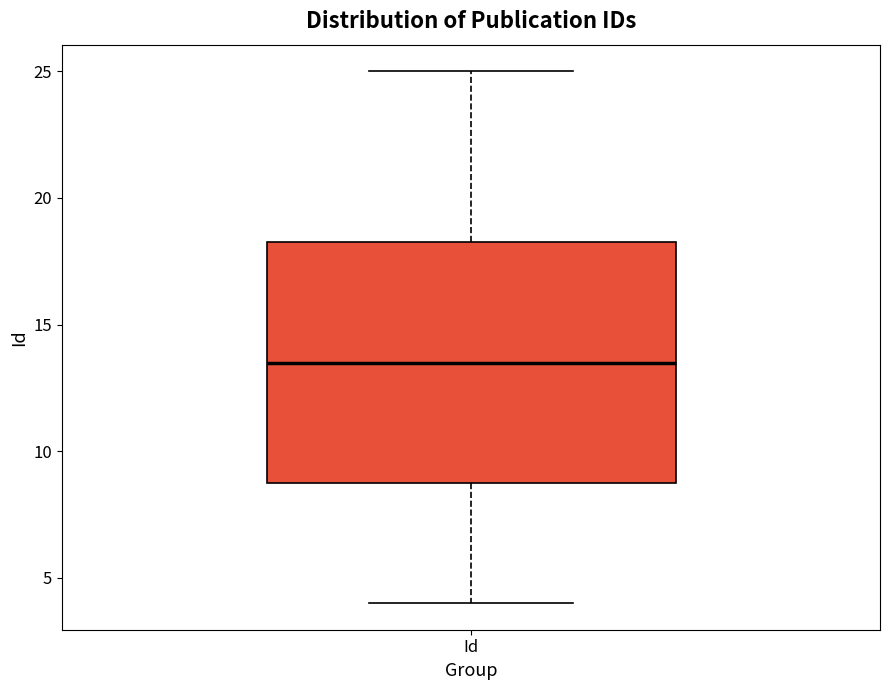

Where does the upper whisker of the box for Id end on the y-axis? The values are not printed on the chart, so give them approximately, as read against the axis.

25.0